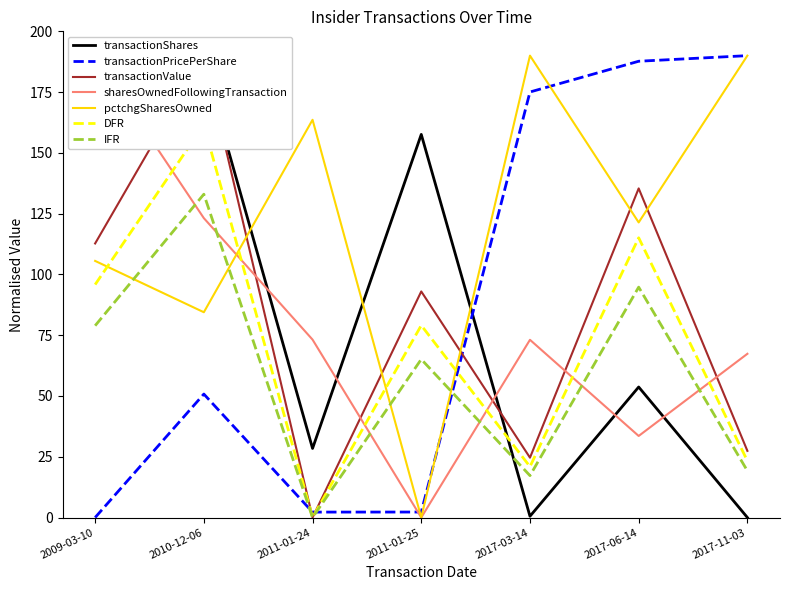

After their last crossing, which series has the higher values: sharesOwnedFollowingTransaction or transactionShares?

sharesOwnedFollowingTransaction